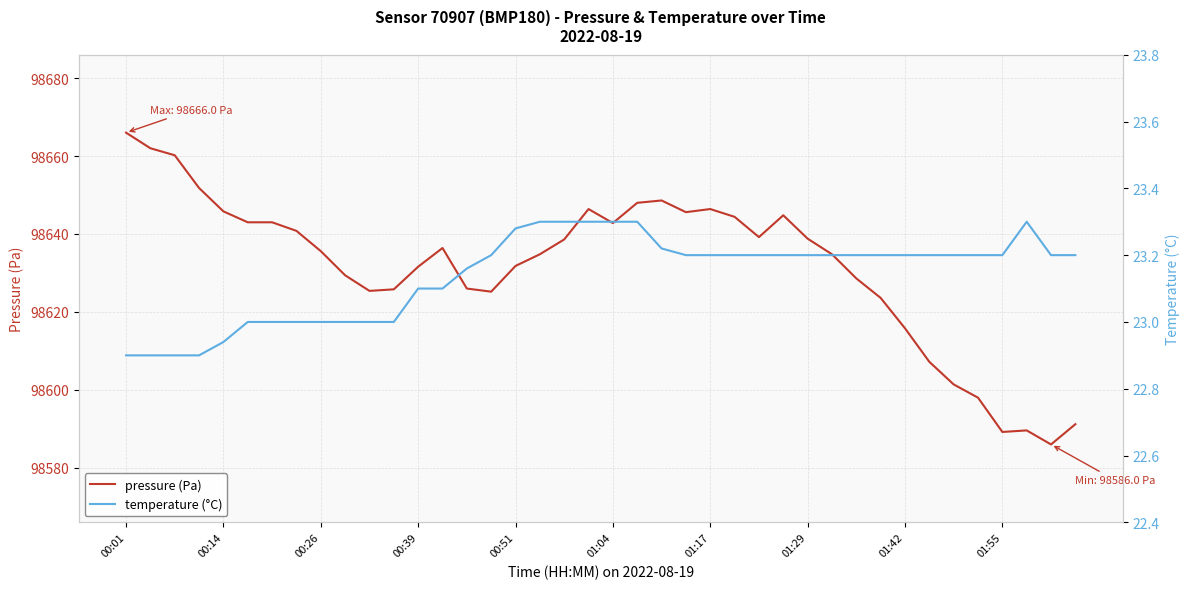

Which label corresponds to the largest value in the chart?

00:01